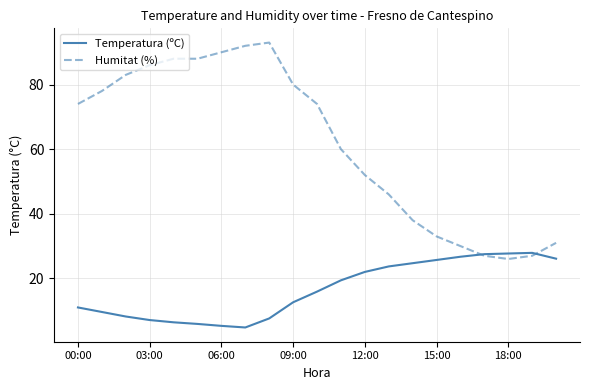

Rank the series by their average value, from lowest to highest.

Temperatura (ºC), Humitat (%)